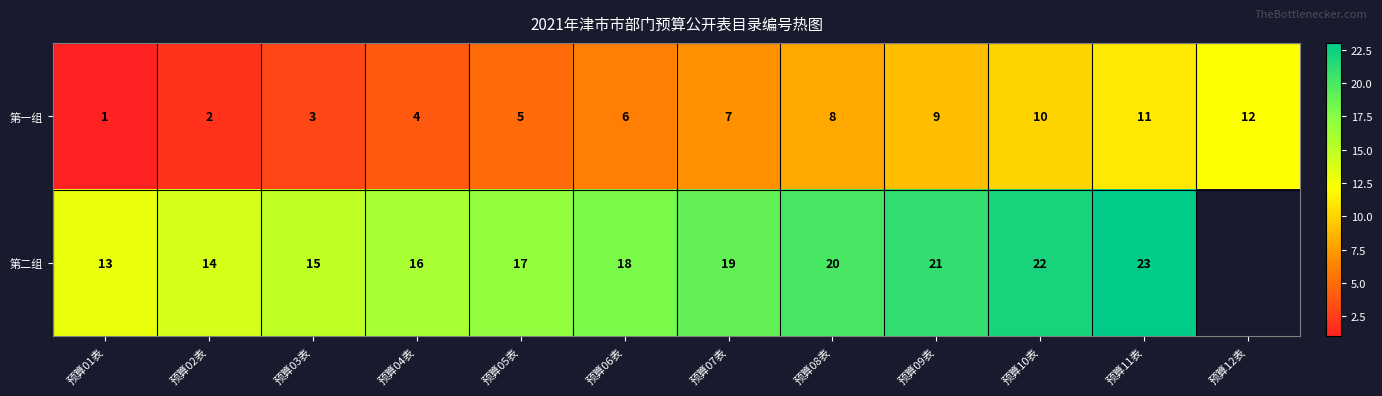

The value of 第二组 at 预算01表 is 13. True or false?

True